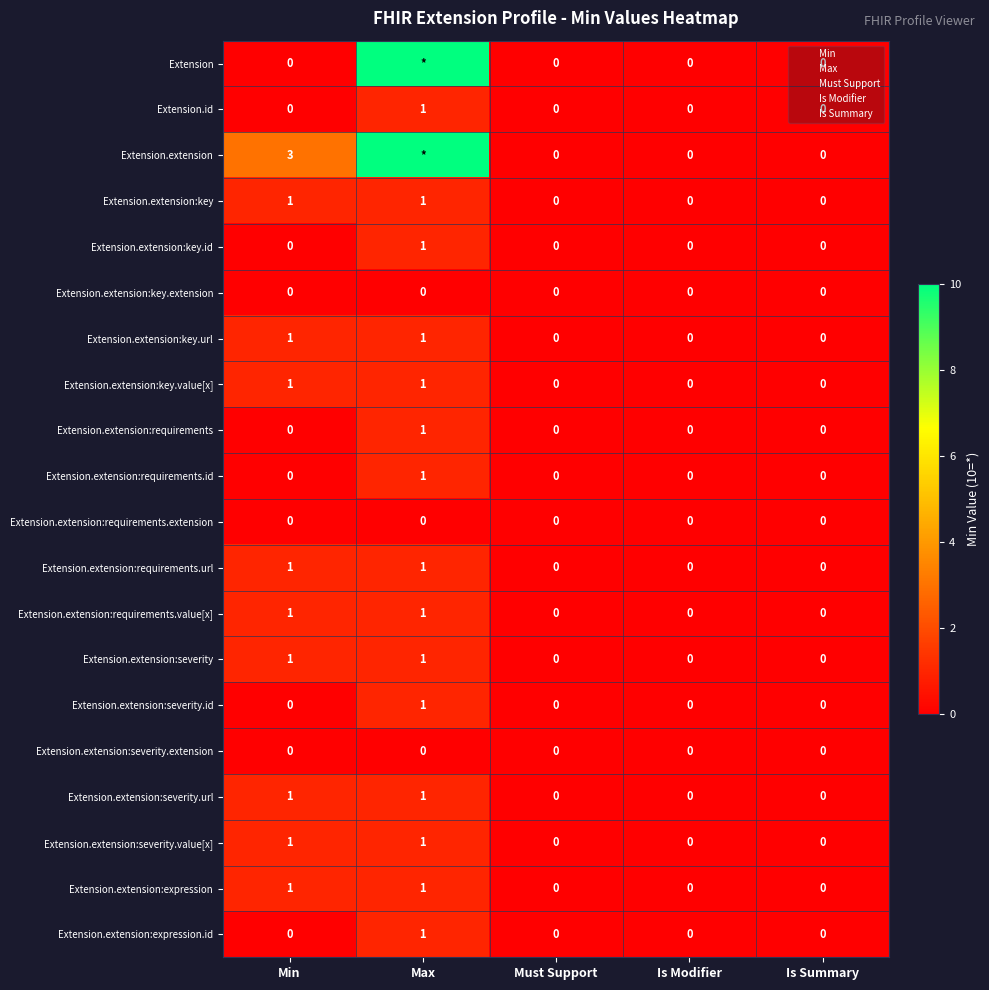

Count the number of categories in the chart.

5